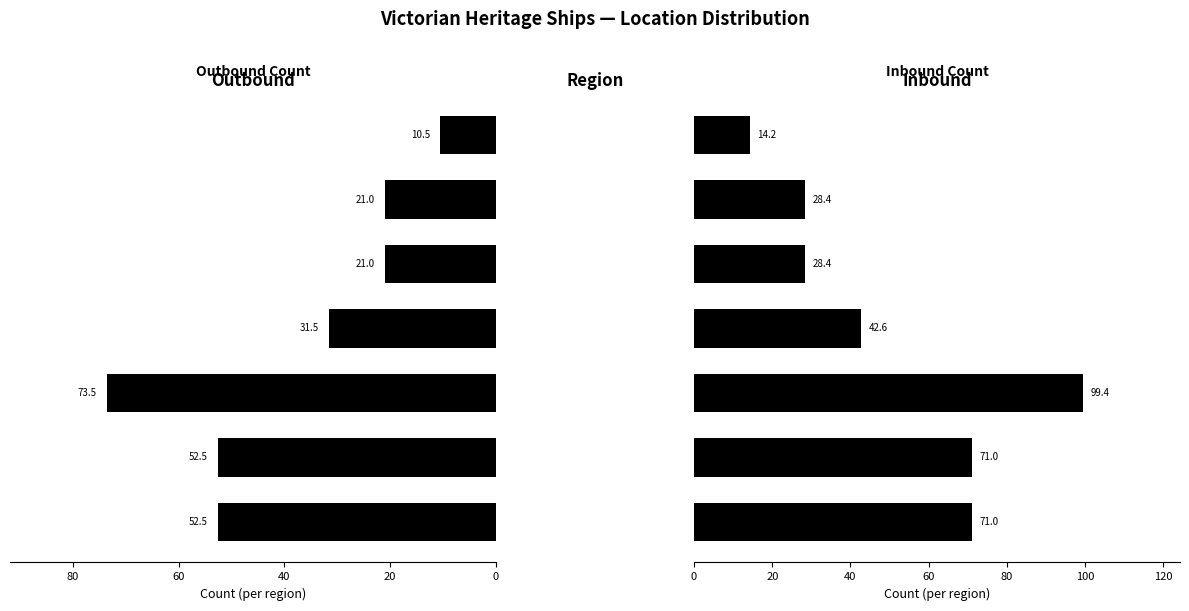

Are the bars grouped side by side (vs. stacked)?

Yes